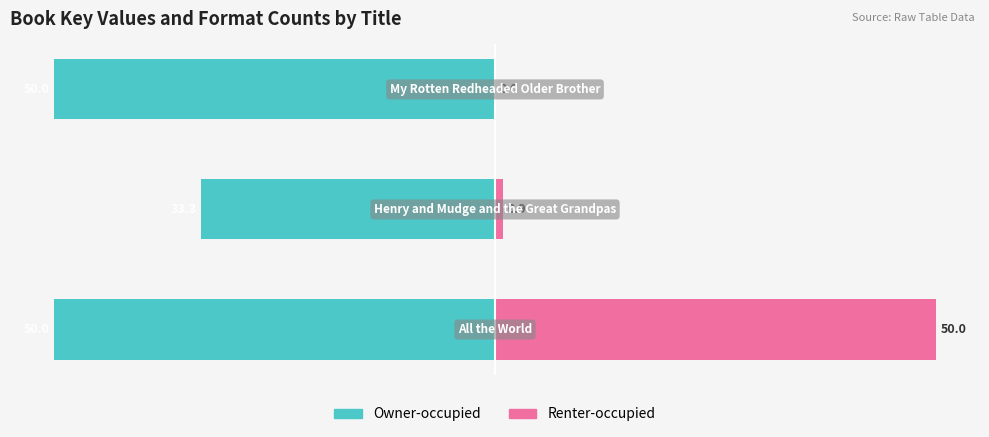

Does the chart contain any negative values?

Yes